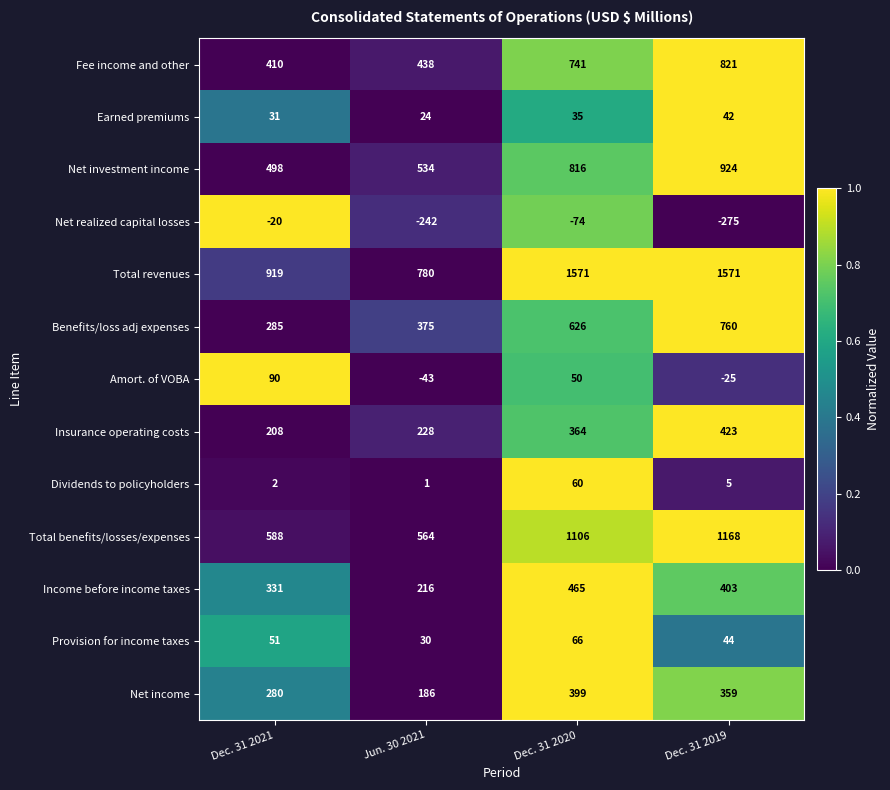

Which series has the largest range (max minus min)?

Total revenues